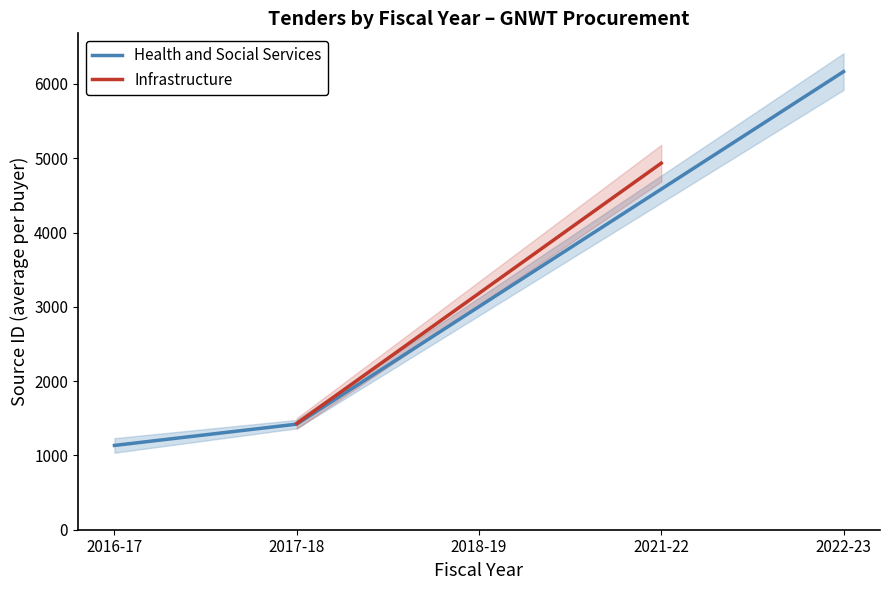

List the labels in order of Health and Social Services value, smallest first.

2016-17, 2017-18, 2022-23